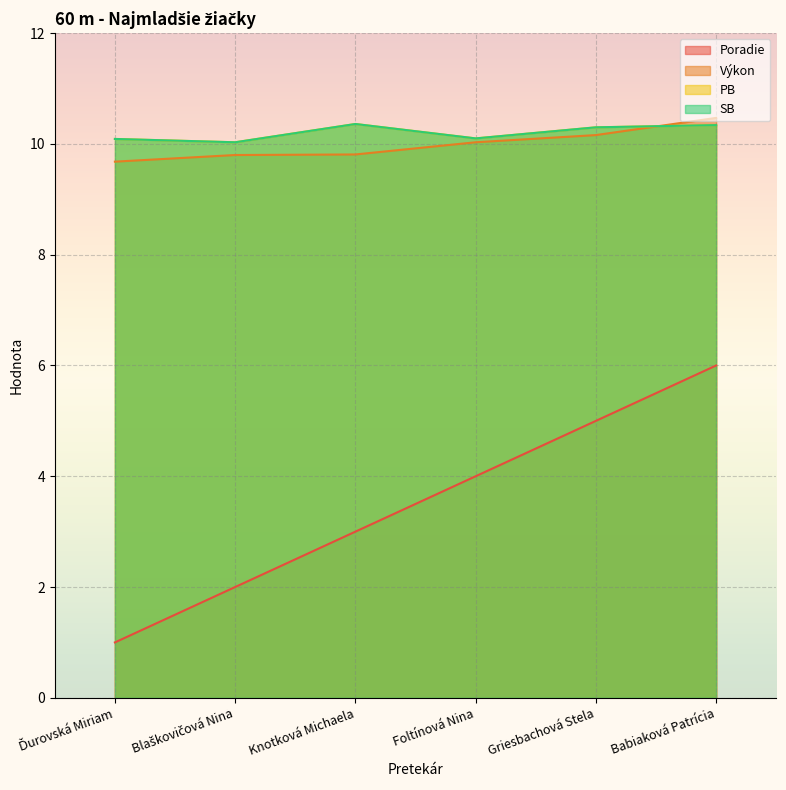

Which category has the lowest value in the SB series?

Blaškovičová Nina